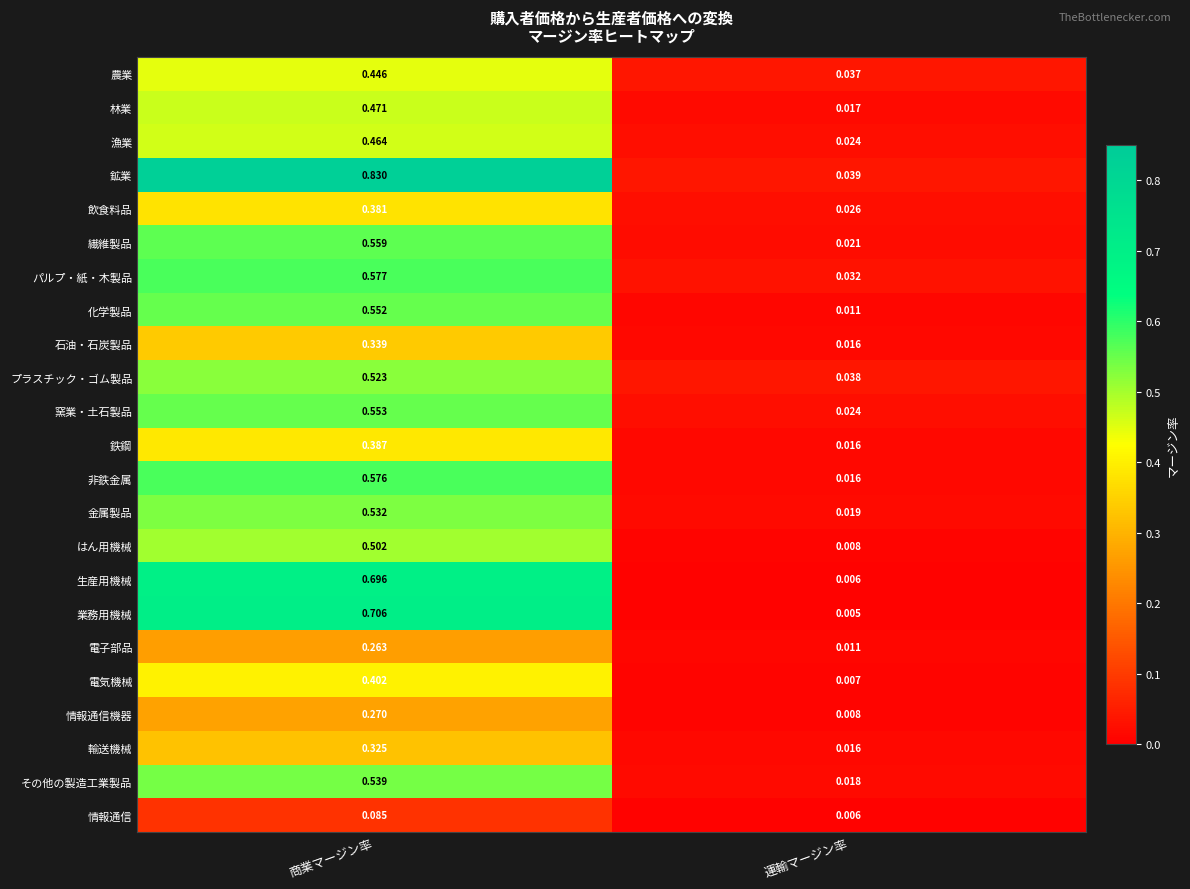

Which category has the lowest value across all series?

運輸マージン率